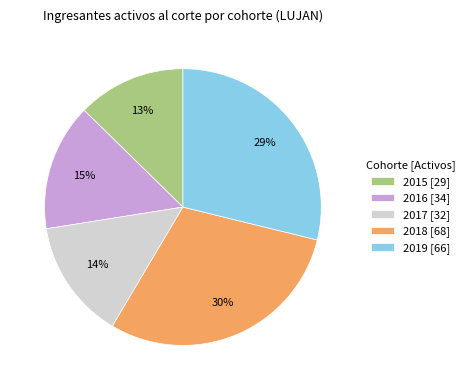

How many slices are in this pie chart?

5